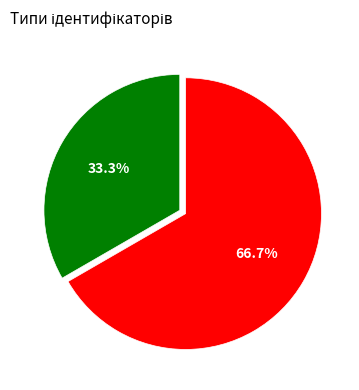

Count the number of slices in the pie.

2